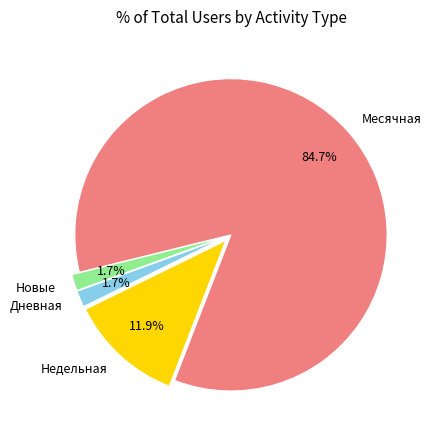

Does Дневная account for over 50% of the chart?

No